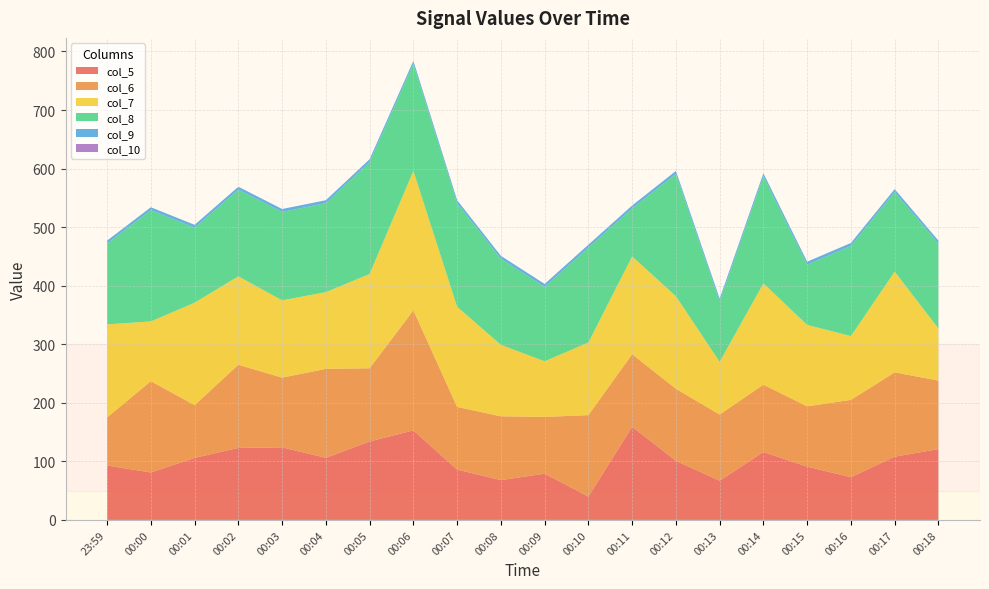

Reading right to left, what are all the values shown in this chart?

col_5: 121	108	73	91	116	67	101	159	40	79	68	86	153	134	106	124	123	106	81	93
col_6: 117	144	132	103	115	113	123	124	139	97	109	107	205	125	152	119	142	90	156	82
col_7: 89	172	109	139	173	90	158	167	124	95	122	171	238	161	131	132	151	175	102	159
col_8: 145	136	154	103	183	103	209	82	162	127	147	177	183	191	152	151	148	128	190	138
col_9: 5	5	5	5	5	5	5	5	5	5	5	5	5	5	5	5	5	5	5	5
col_10: 0	0	0	0	0	0	0	0	0	0	0	0	0	0	0	0	0	0	0	0